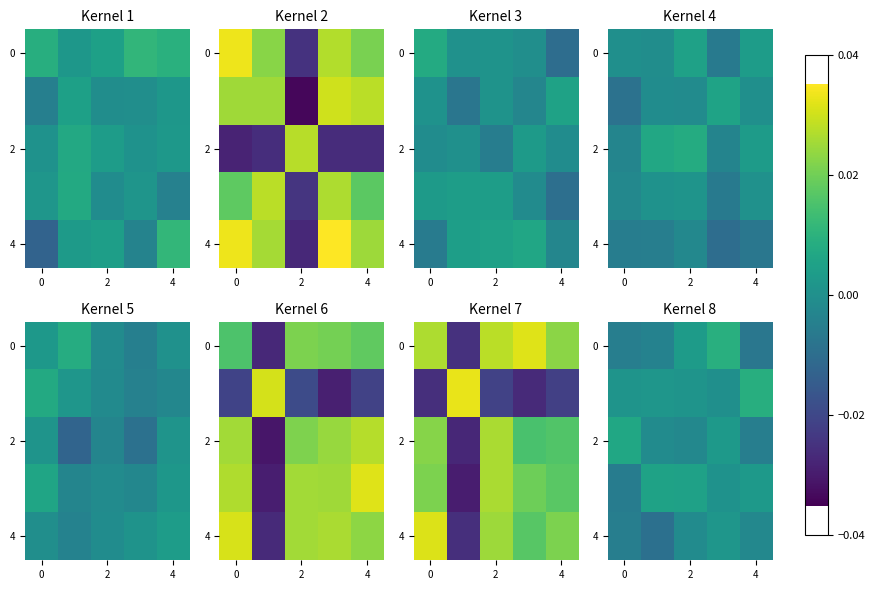

The row_2 series shows 0.0 at 3. True or false?

True